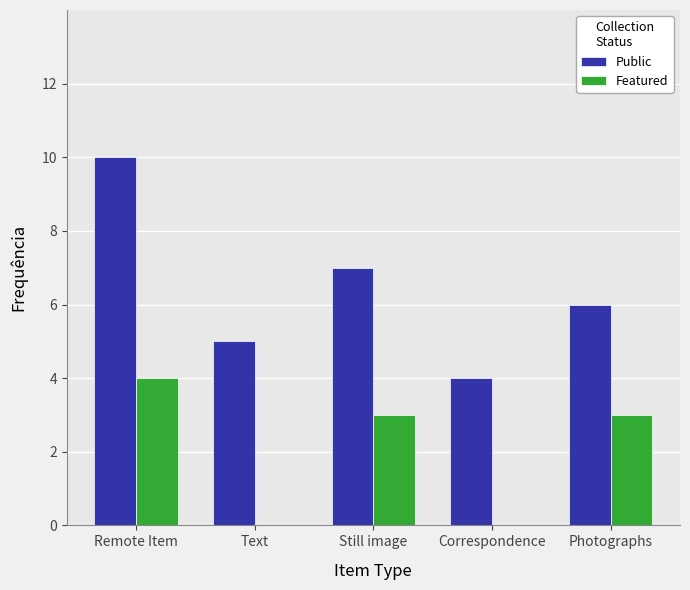

Which series changed the most between Remote Item and Still image?

Public